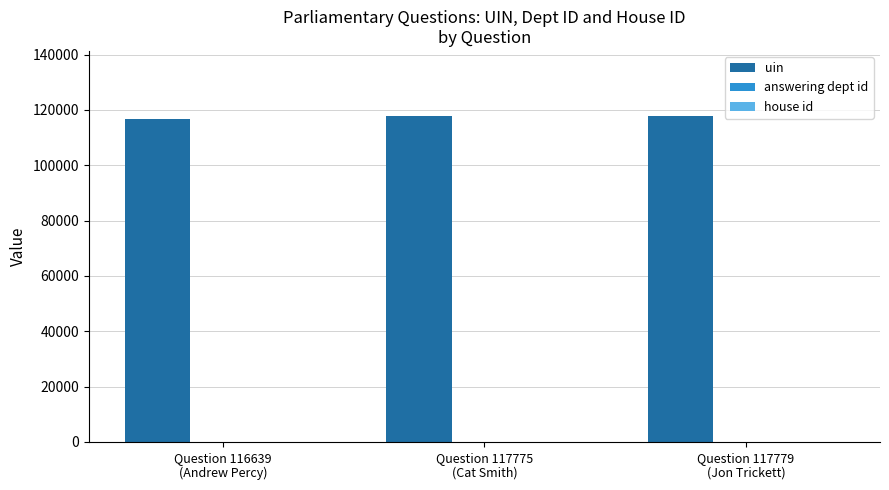

What is the total value across all series at Question 117775
(Cat Smith)?

117829